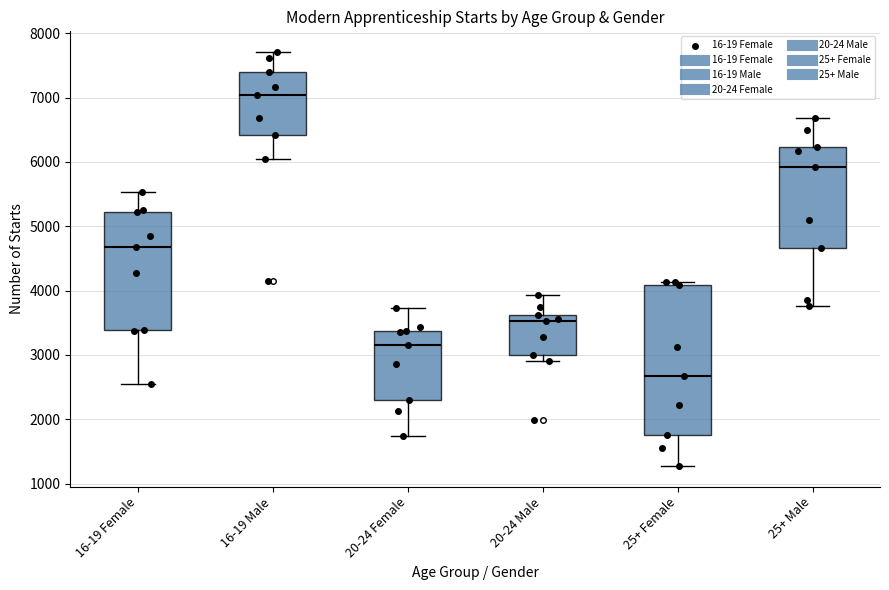

Which box is the tallest, from its lower edge to its upper edge?

25+ Female